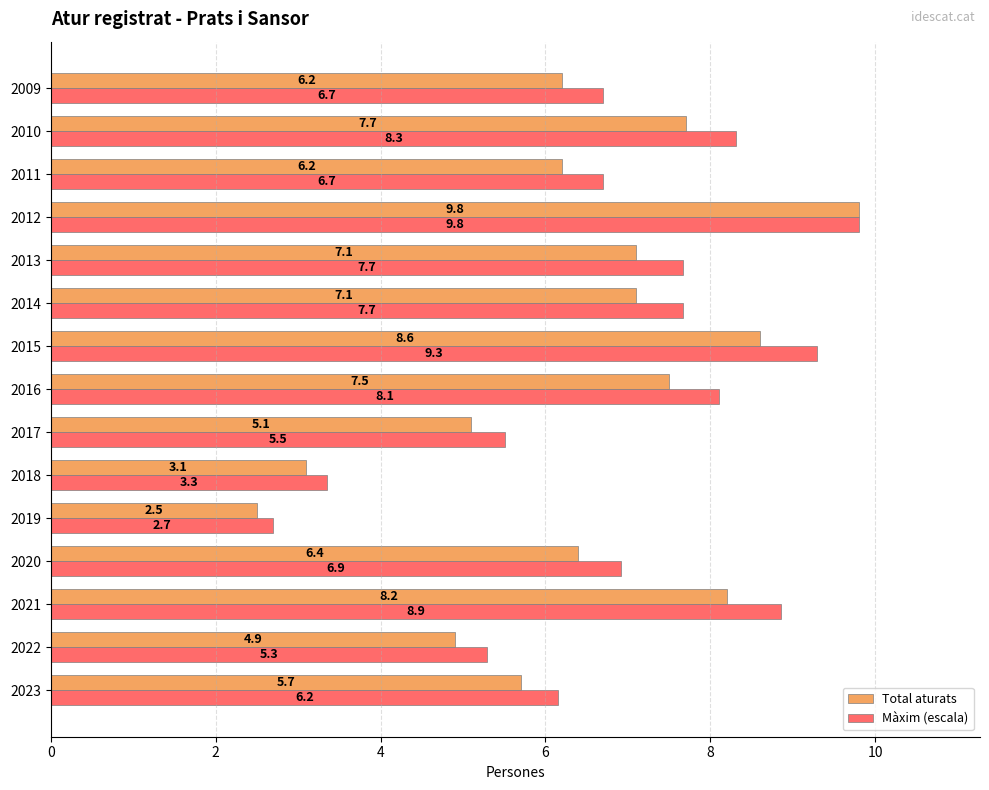

What is the difference between the maximum and minimum values in the Màxim (escala) series?

7.1